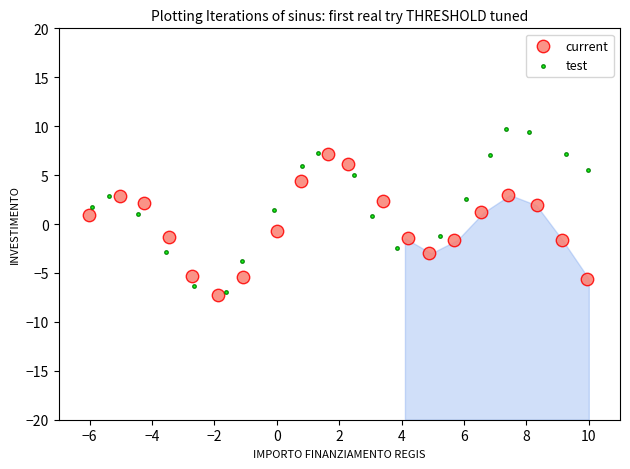

Which series contains the highest Y value?

test